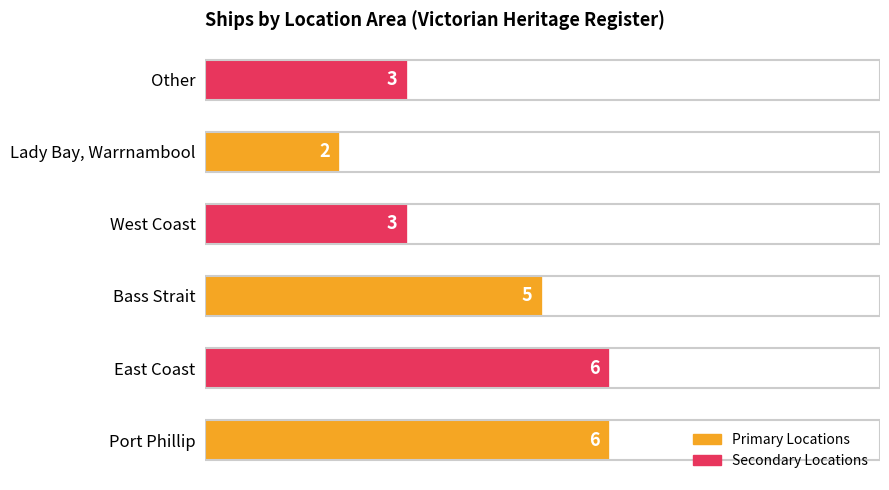

What is the average value?

4